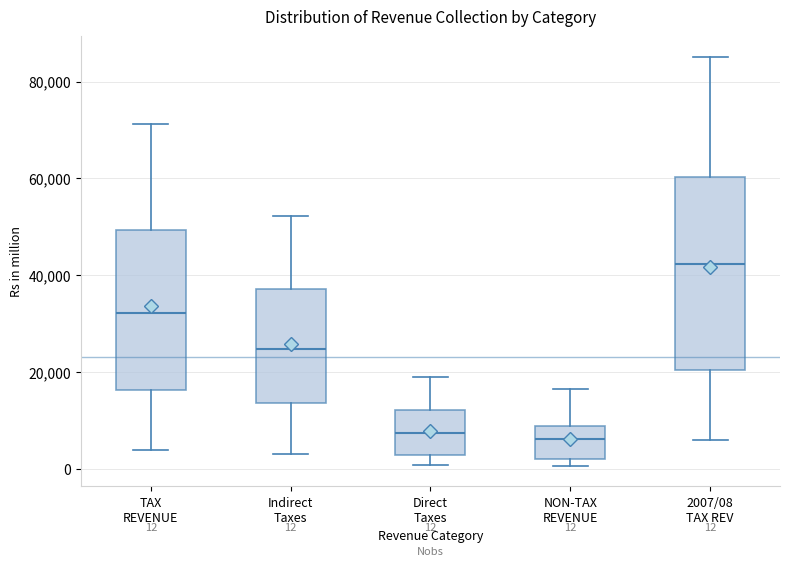

Which box's median line is the highest?

2007/08 TAX REV